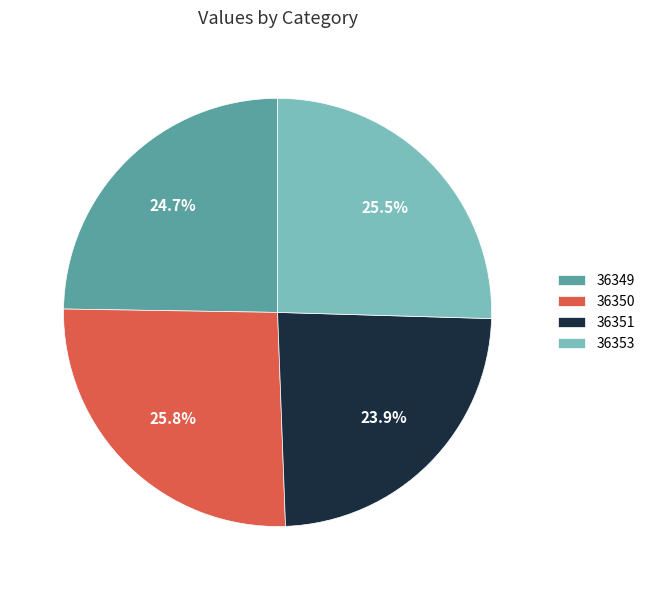

Which slice is the smallest?

36351